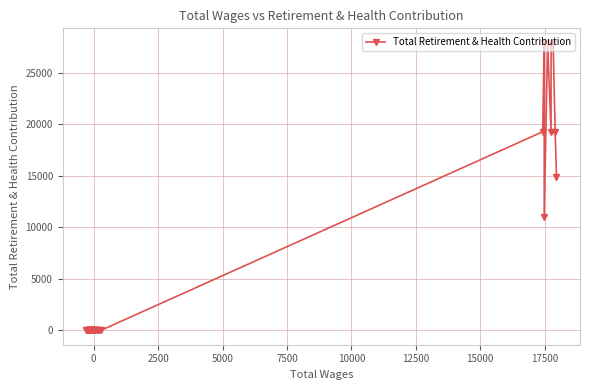

Does the chart have visible grid lines?

Yes